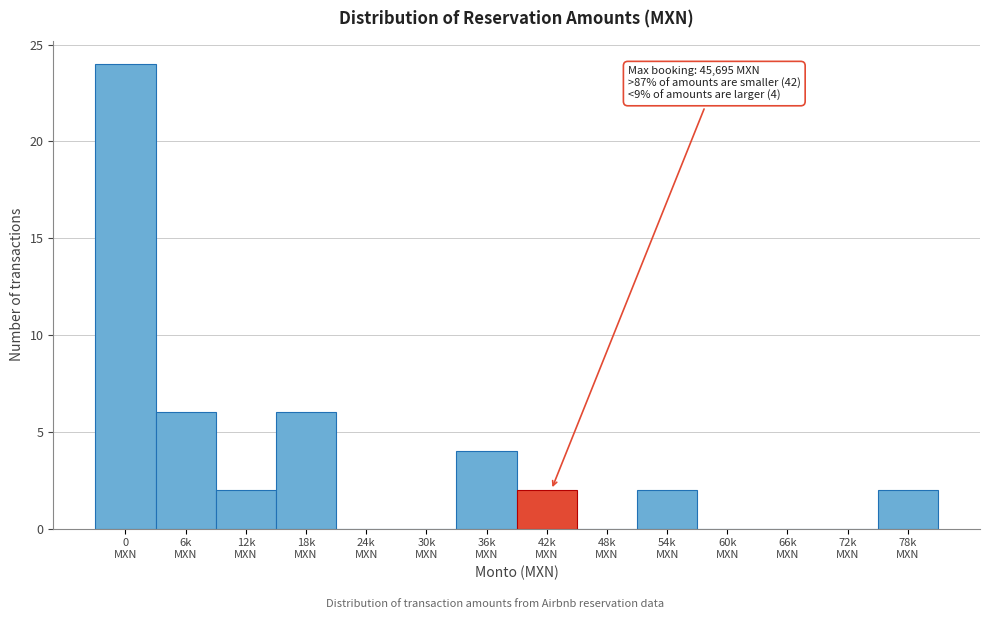

What is the maximum value shown in the chart?

24